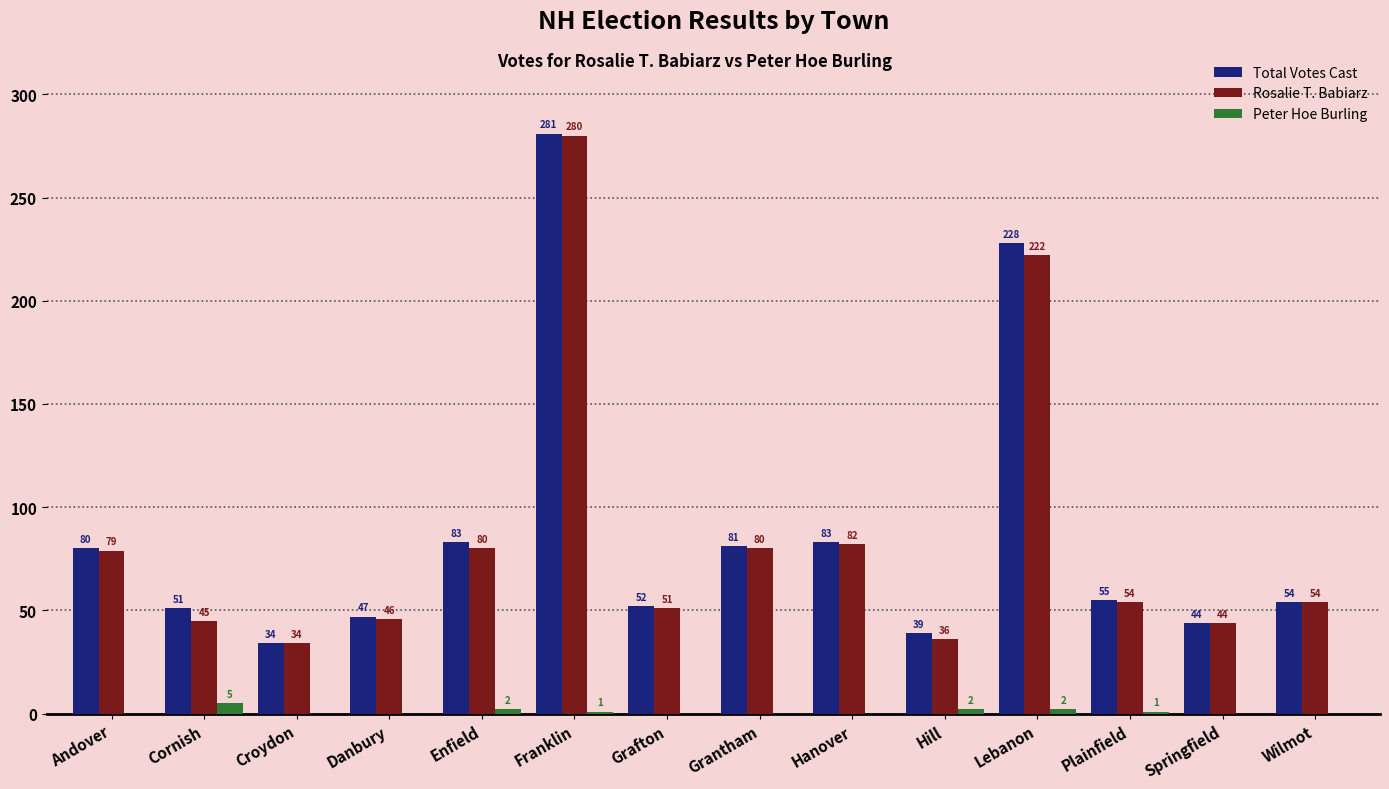

Reading left to right, transcribe all the data shown in this chart.

Total Votes Cast: Andover=80	Cornish=51	Croydon=34	Danbury=47	Enfield=83	Franklin=281	Grafton=52	Grantham=81	Hanover=83	Hill=39	Lebanon=228	Plainfield=55	Springfield=44	Wilmot=54
Rosalie T. Babiarz: Andover=79	Cornish=45	Croydon=34	Danbury=46	Enfield=80	Franklin=280	Grafton=51	Grantham=80	Hanover=82	Hill=36	Lebanon=222	Plainfield=54	Springfield=44	Wilmot=54
Peter Hoe Burling: Andover=0	Cornish=5	Croydon=0	Danbury=0	Enfield=2	Franklin=1	Grafton=0	Grantham=0	Hanover=0	Hill=2	Lebanon=2	Plainfield=1	Springfield=0	Wilmot=0